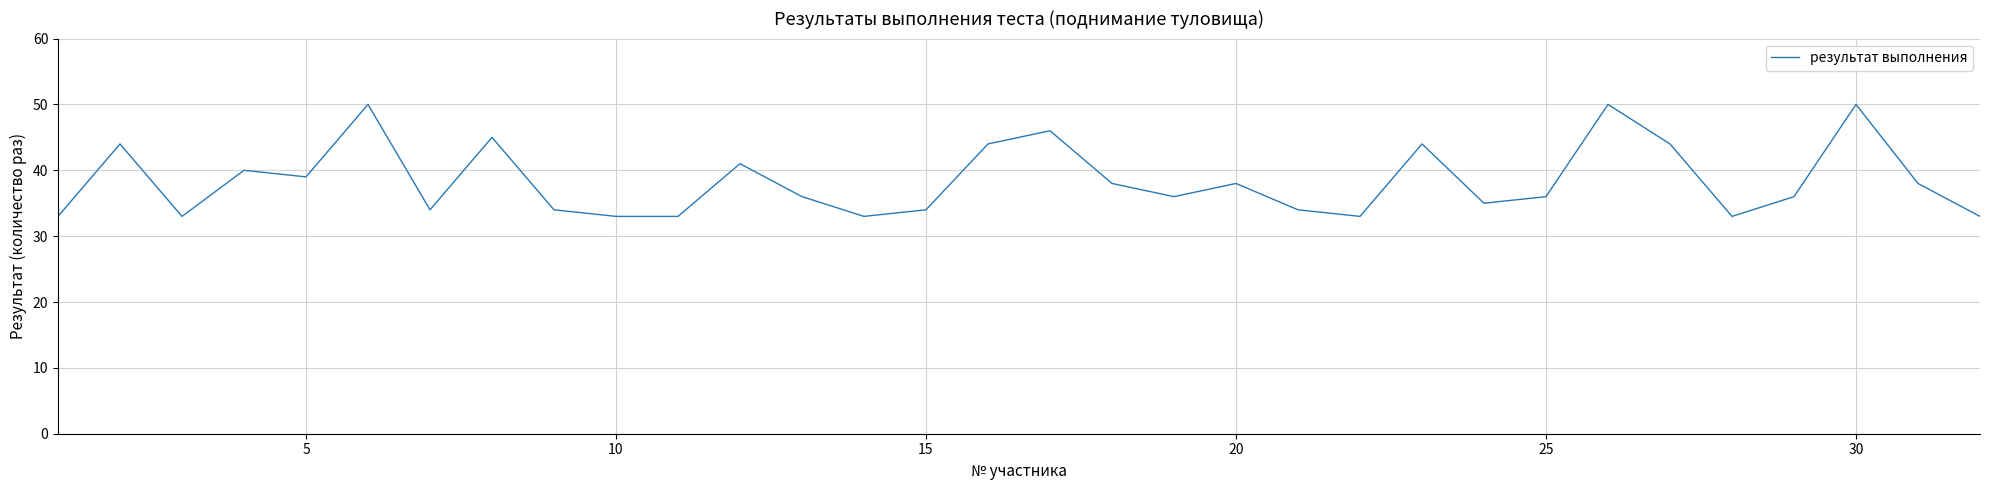

What is the greatest value displayed?

50